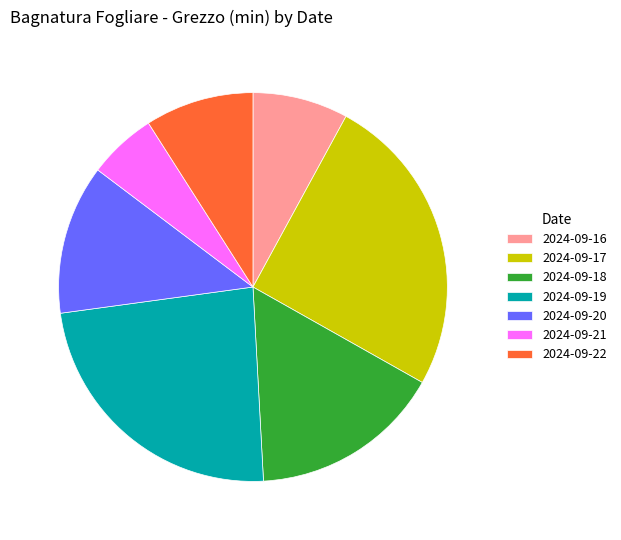

How many segments does this pie chart have?

7